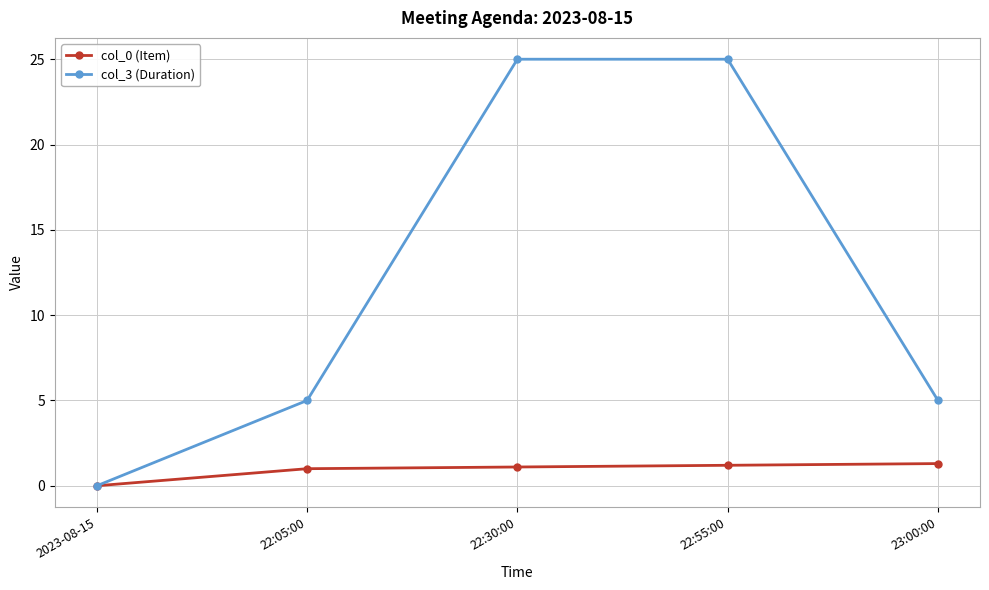

At 22:05:00, list the series in order from largest to smallest.

col_3 (Duration), col_0 (Item)